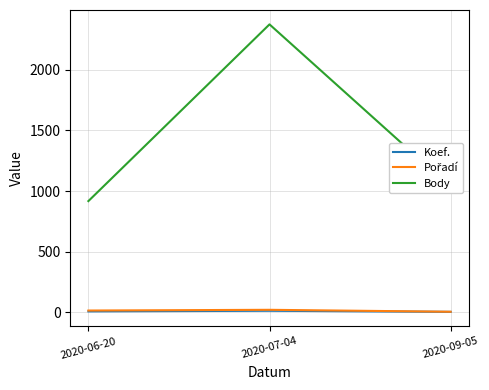

The value of Body at 2020-07-04 is 2375. True or false?

True